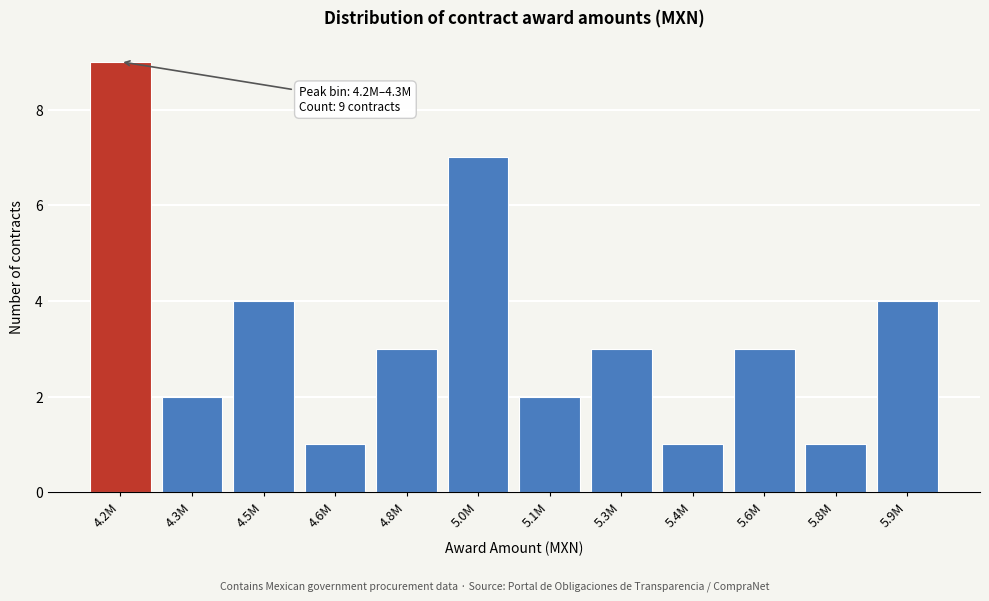

Reading right to left, transcribe all the data shown in this chart.

4	1	3	1	3	2	7	3	1	4	2	9